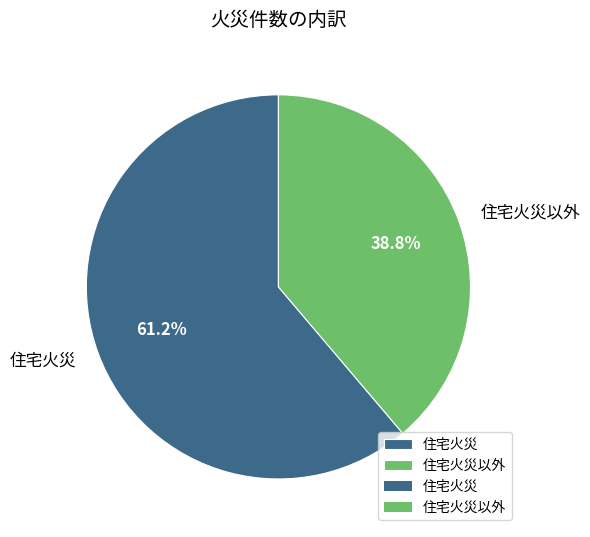

Is it true that 住宅火災以外 is 32% of the pie?

False